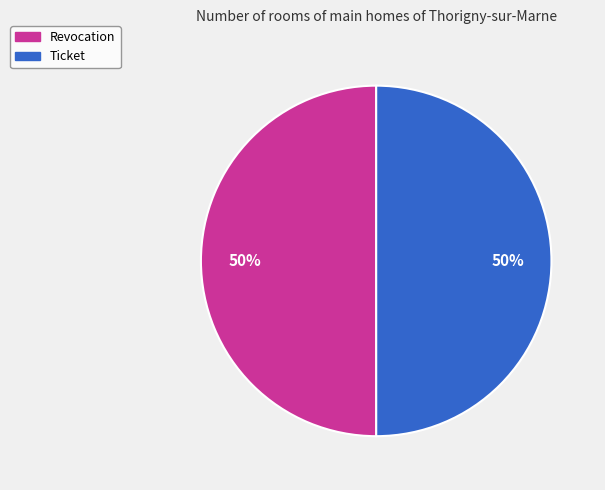

What is the ratio of the value at Revocation to the value at Ticket?

1.0